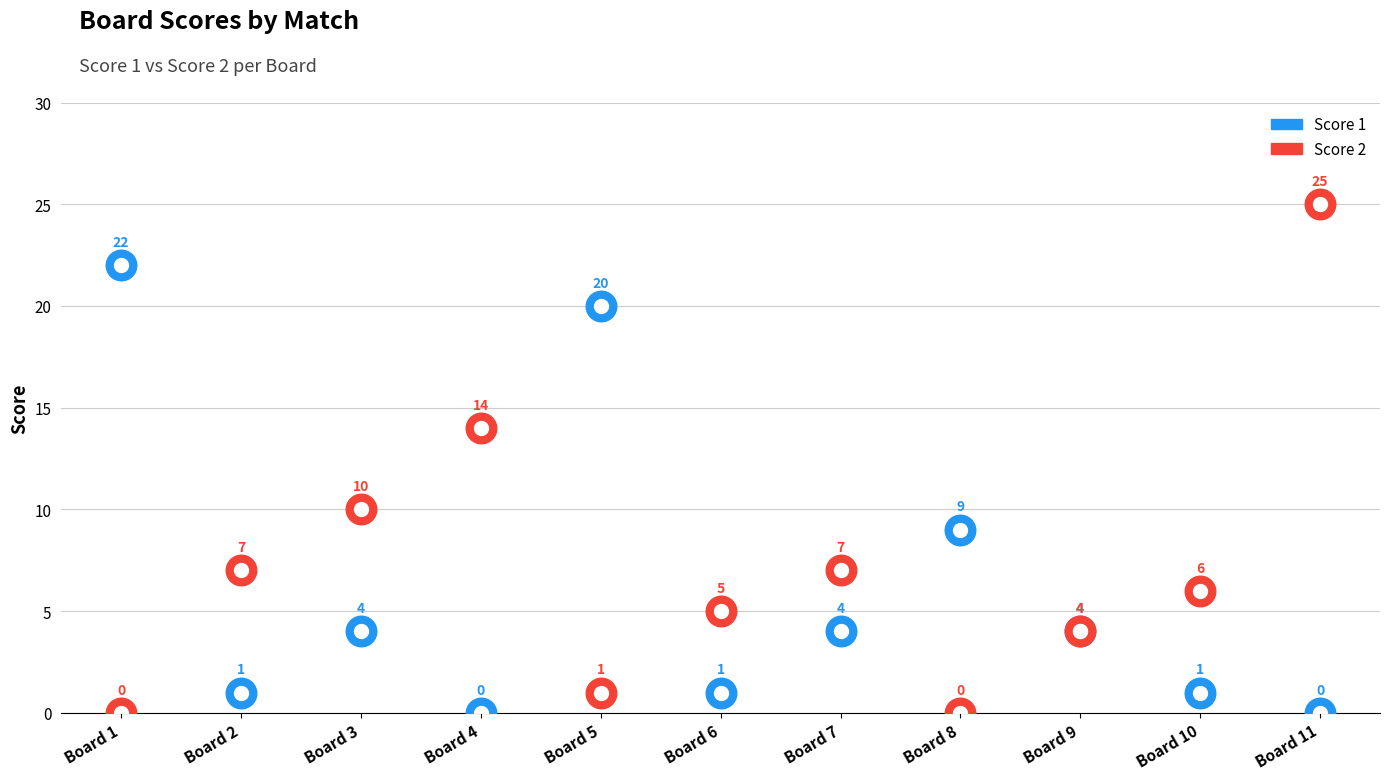

True or false: Score 1 has a value of 7 at Board 7.

False